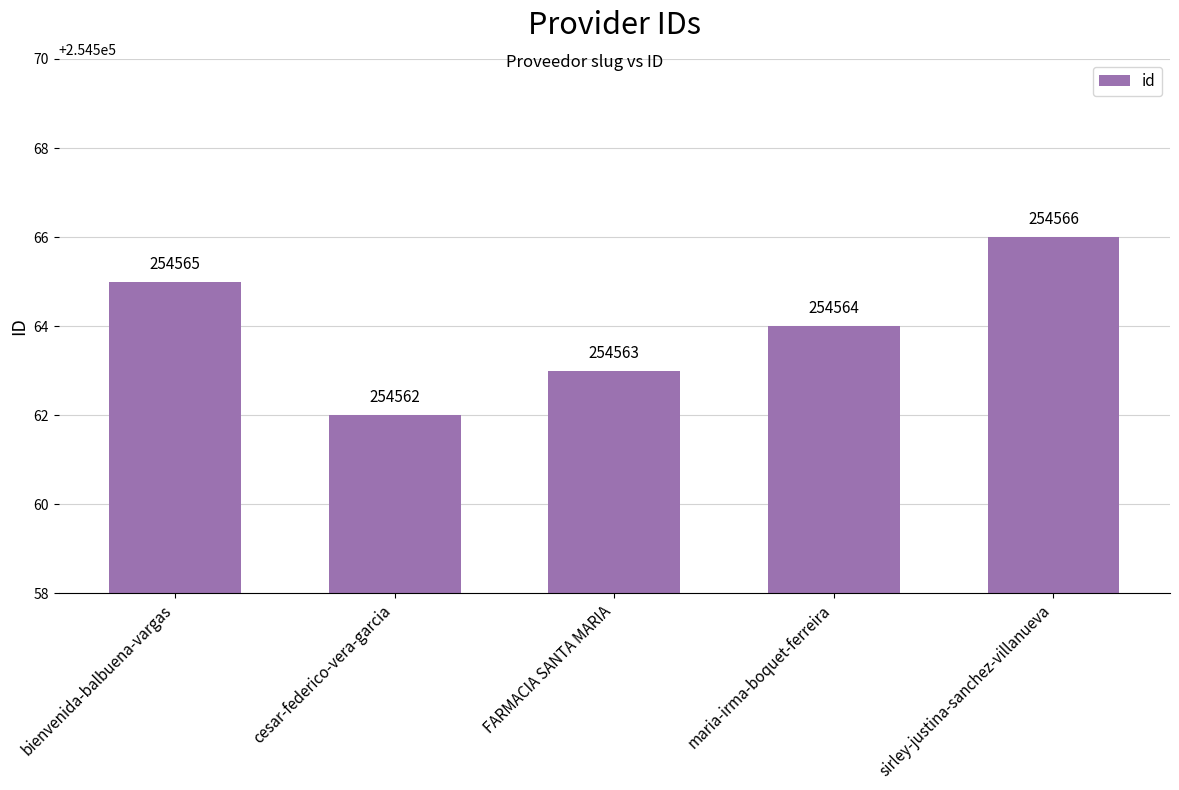

What is the sum of all values?

1272820